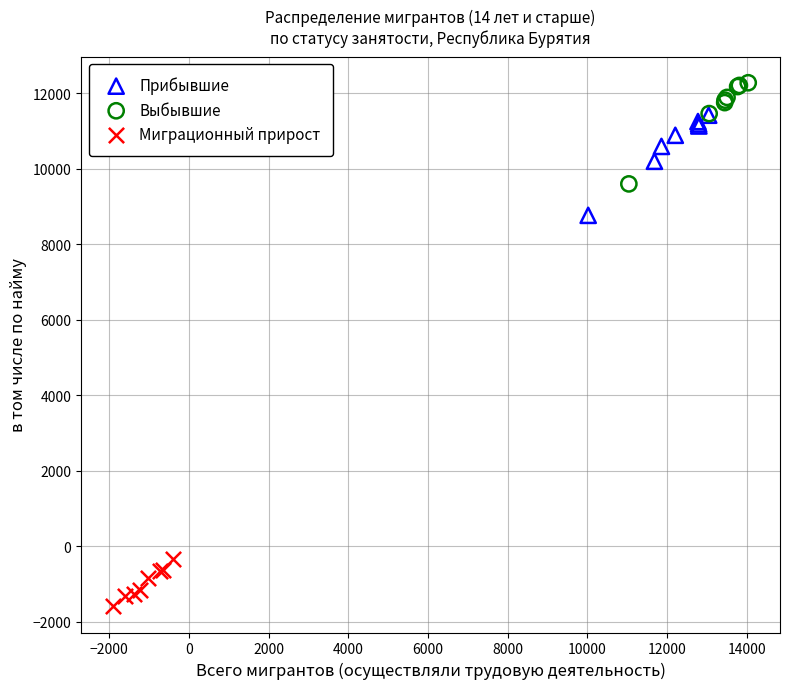

Which series reaches the maximum Y coordinate?

Выбывшие